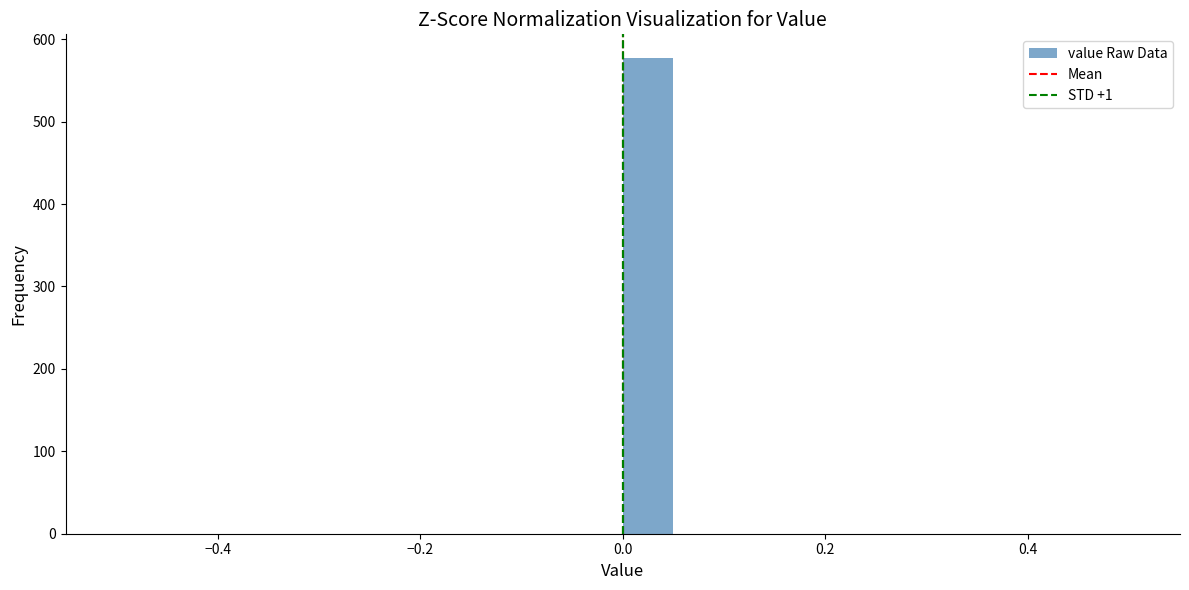

Read against the x-axis, roughly where is the centre of the tallest bar?

0.02